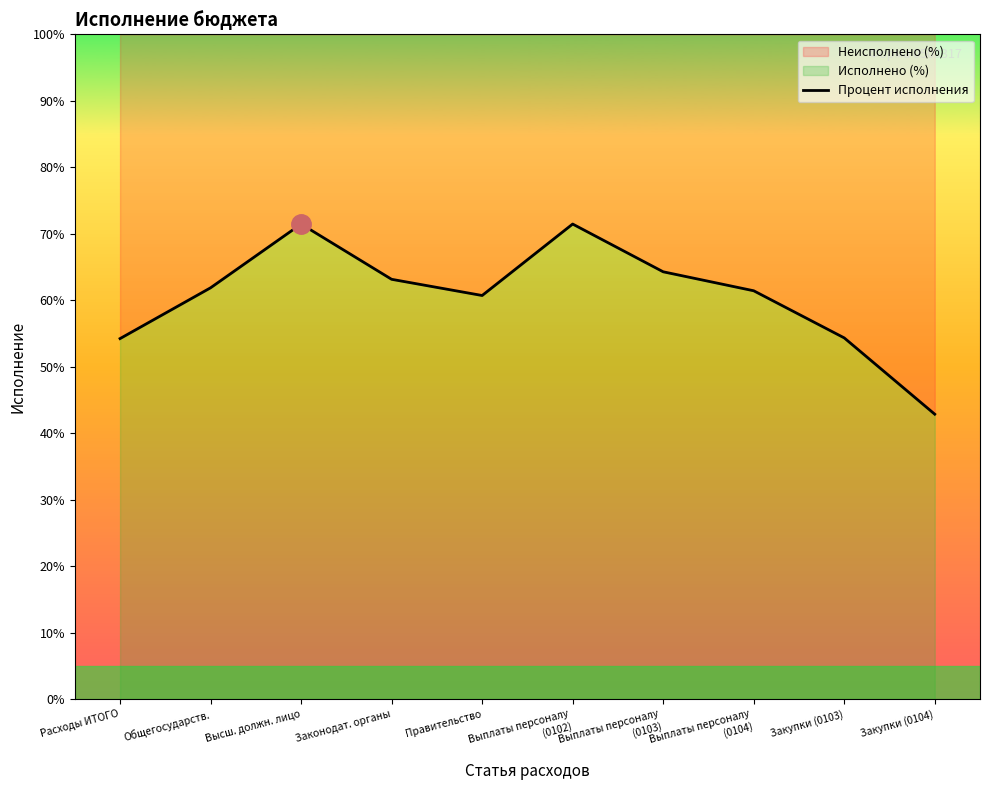

Does the chart display data point markers on the line(s)?

No